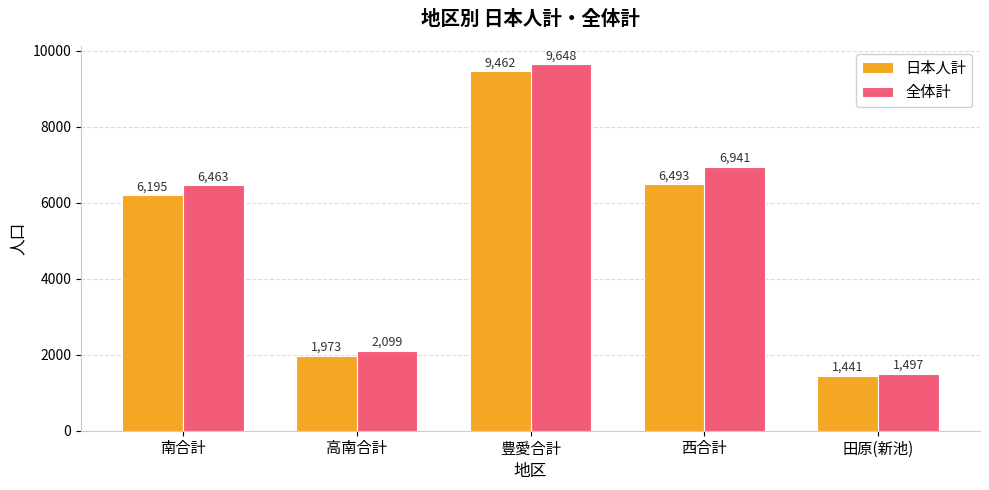

Reading right to left, extract all data points from this chart.

日本人計: 田原(新池)=1441	西合計=6493	豊愛合計=9462	高南合計=1973	南合計=6195
全体計: 田原(新池)=1497	西合計=6941	豊愛合計=9648	高南合計=2099	南合計=6463